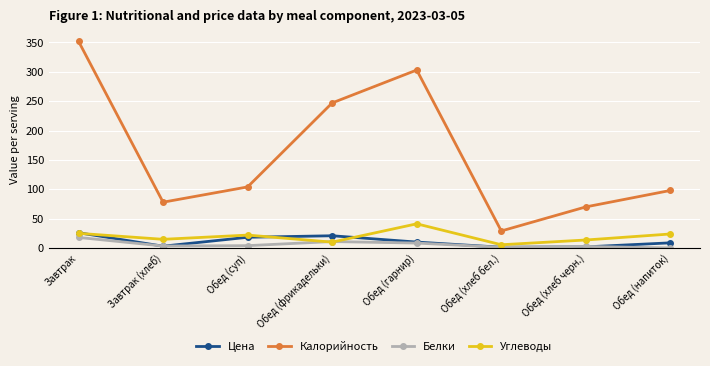

The Углеводы series shows 23.9 at Обед (напиток). True or false?

True